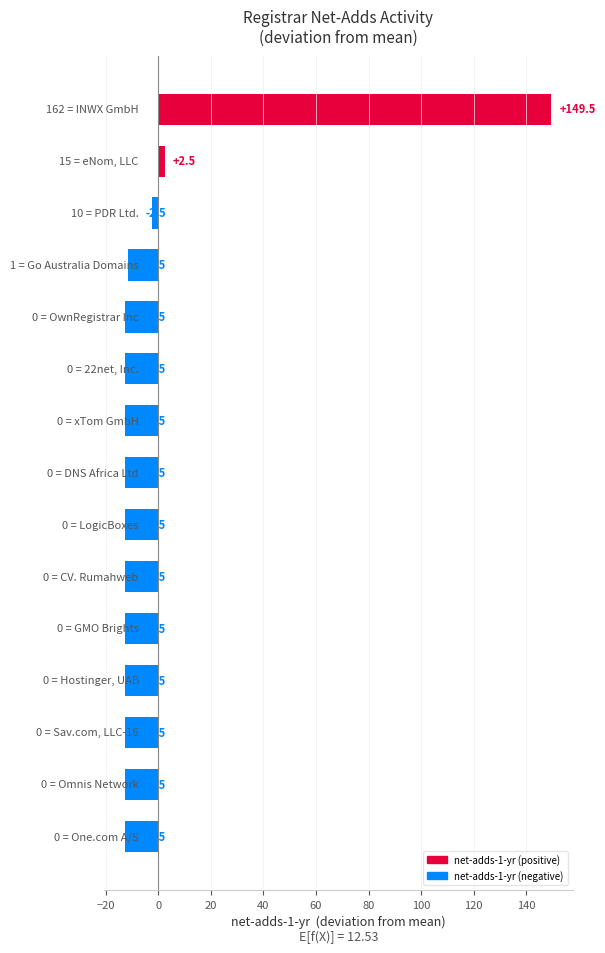

What is the greatest value displayed?

149.5